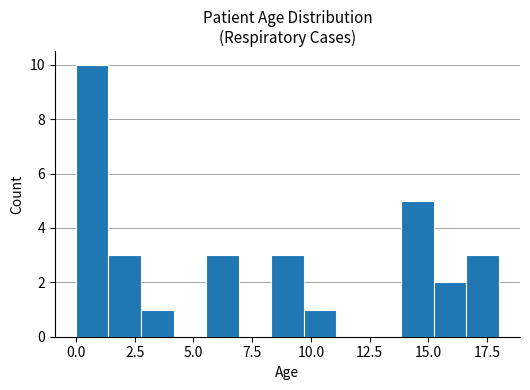

Read against the x-axis, roughly where is the centre of the tallest bar?

0.5